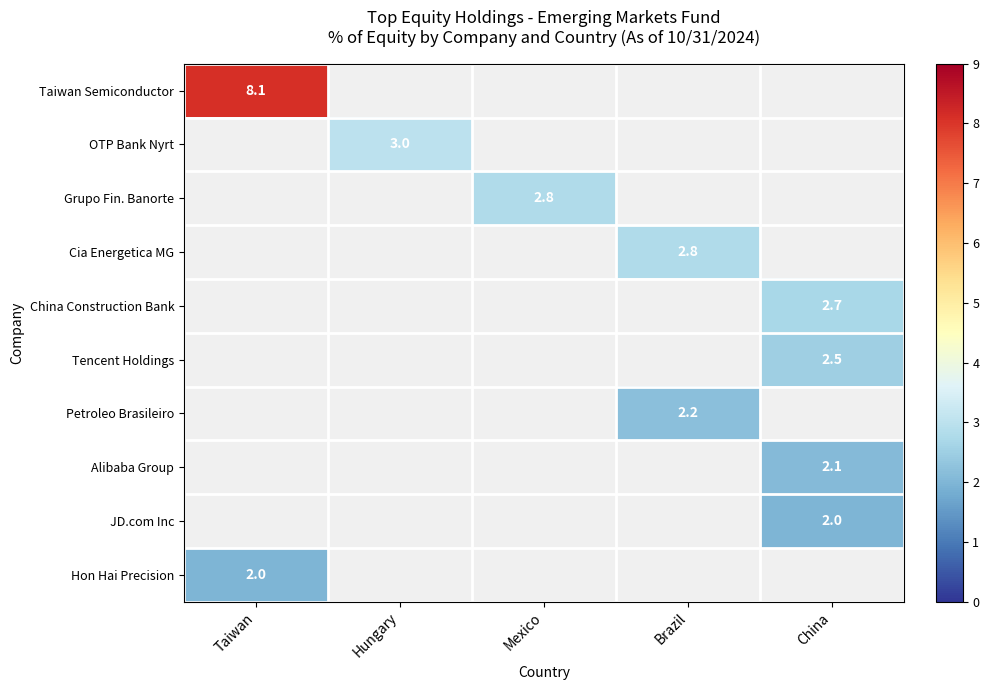

The value of OTP Bank Nyrt at Hungary is 3.0. True or false?

True